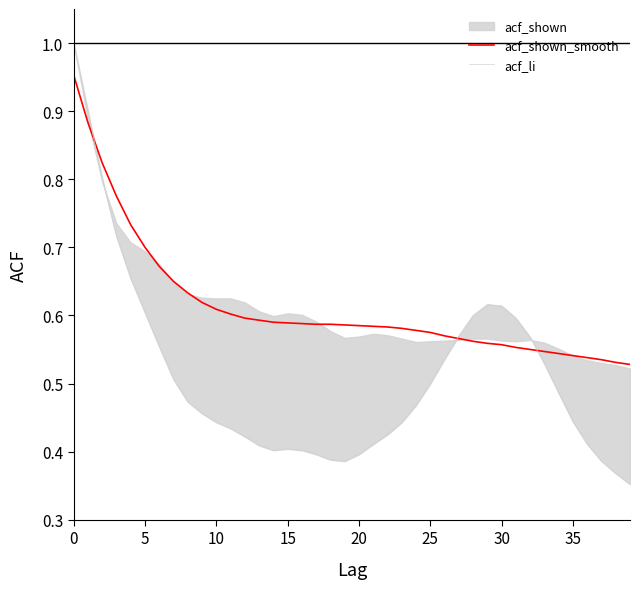

Where is acf_shown_smooth nearest to the value 0?

39